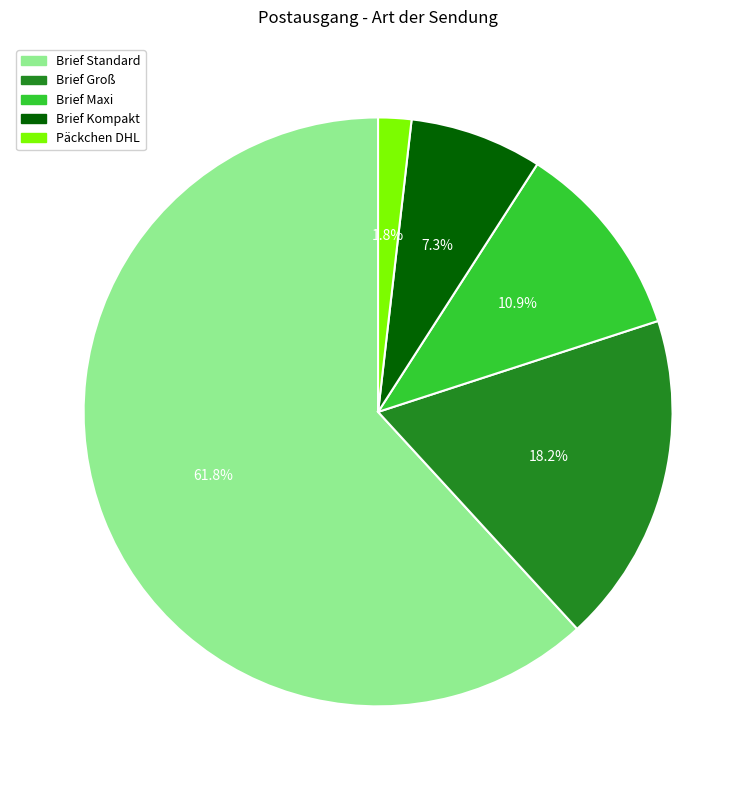

To the nearest percent, what is the difference between the largest and smallest slice percentages?

60%